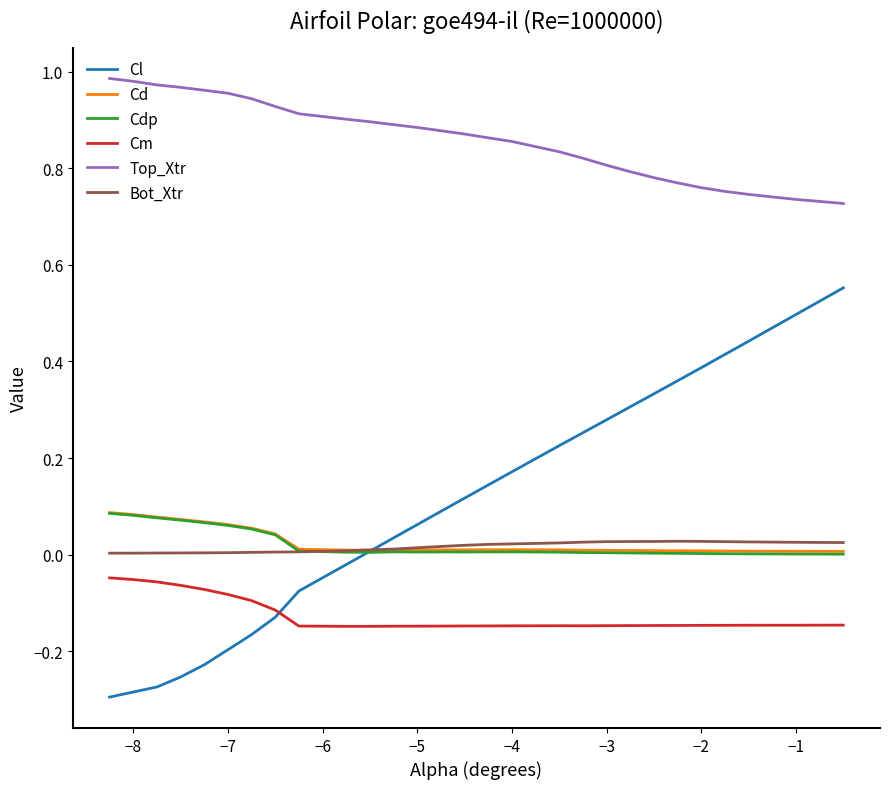

Which series has the widest spread of values?

Cl